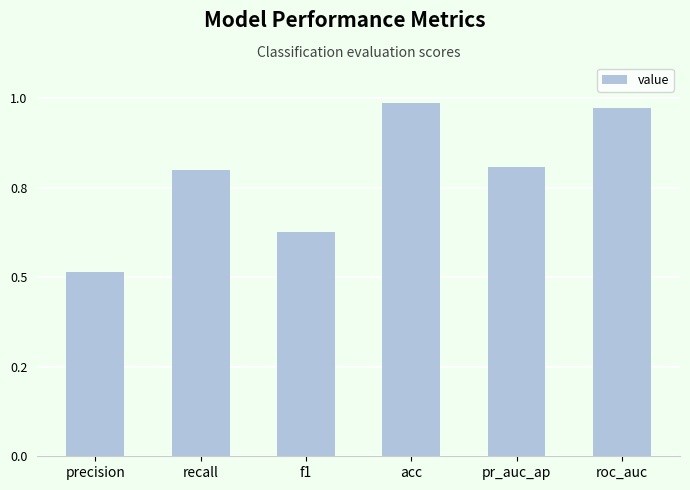

Does the chart contain any negative values?

No